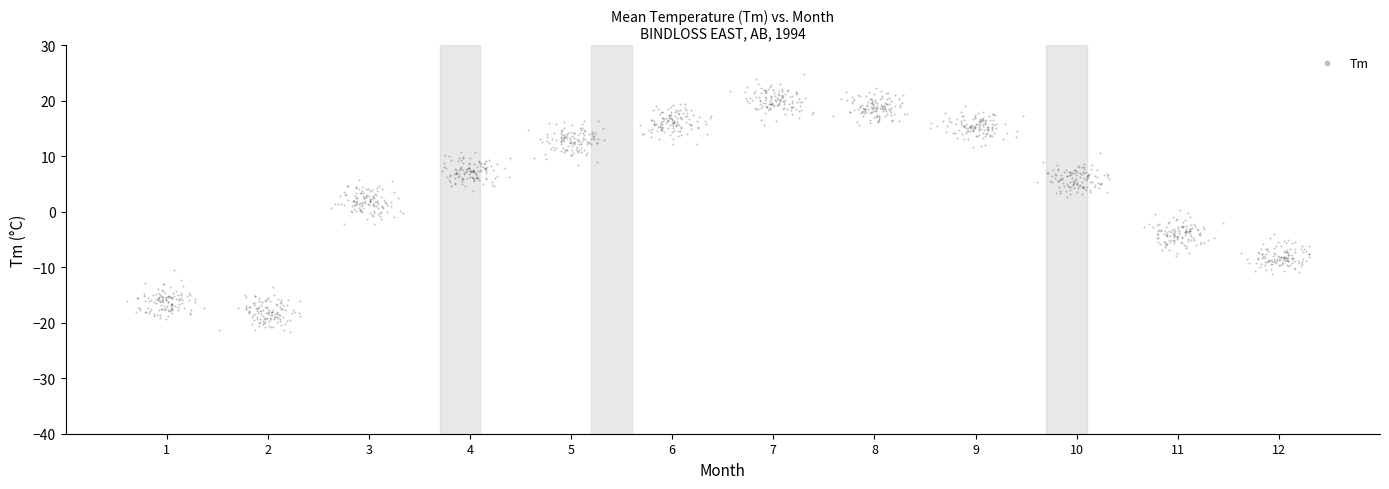

What is the range of X values (max minus min)?

11.7